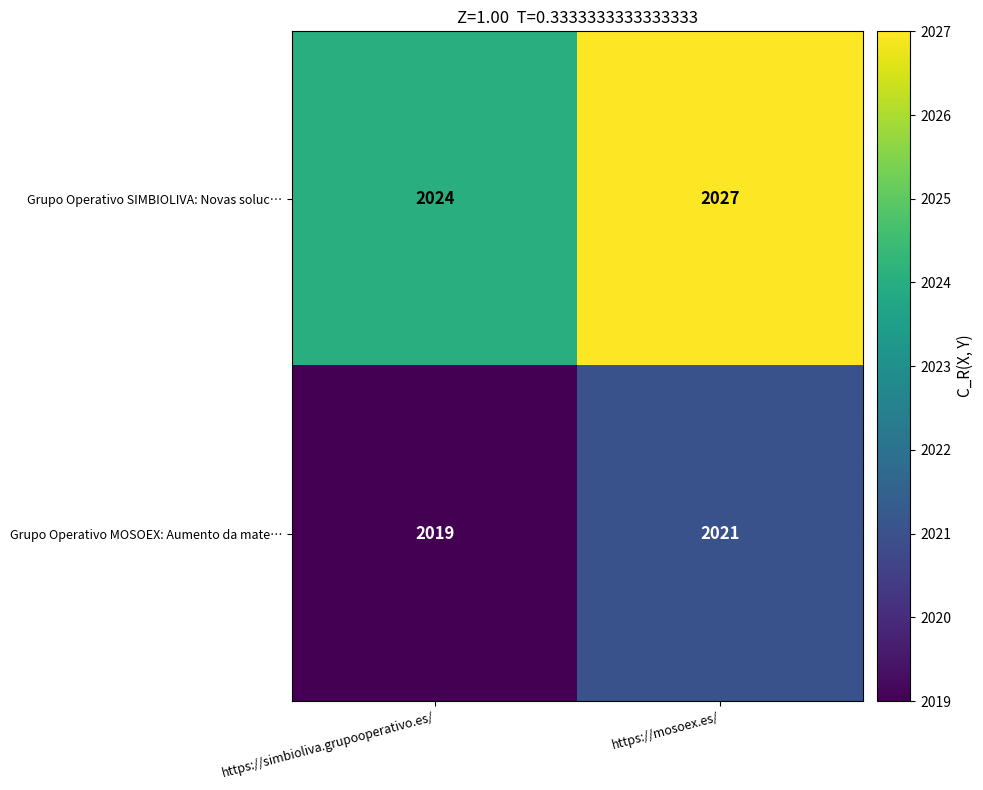

Count the number of categories in the chart.

2